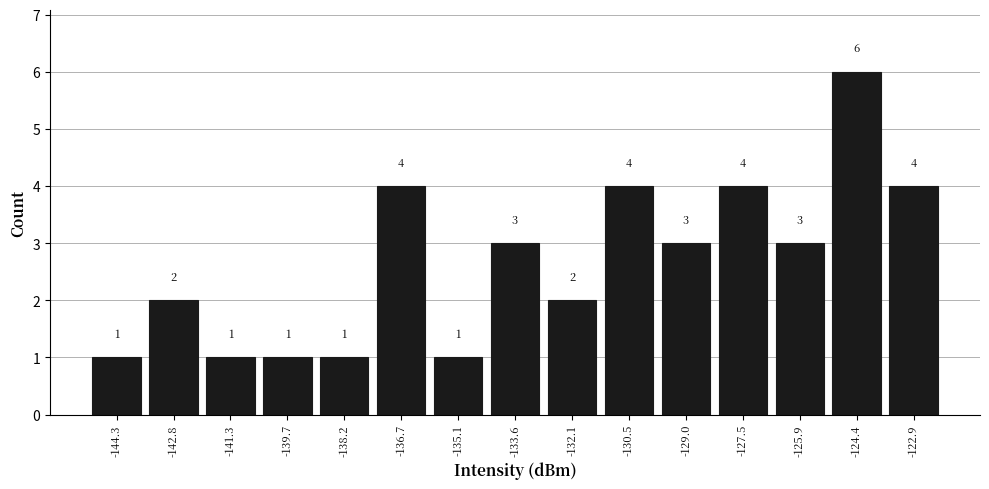

Reading left to right, transcribe this chart: for each bar, give the range it covers on the x-axis and its height. The bar edges are not printed on the chart, so give them approximately, as read against the axis.

-145.2 to -143.6: 1
-143.6 to -142.0: 2
-142.0 to -140.6: 1
-140.6 to -139.0: 1
-139.0 to -137.4: 1
-137.4 to -136.0: 4
-136.0 to -134.4: 1
-134.4 to -132.8: 3
-132.8 to -131.4: 2
-131.4 to -129.8: 4
-129.8 to -128.2: 3
-128.2 to -126.8: 4
-126.8 to -125.2: 3
-125.2 to -123.6: 6
-123.6 to -122.2: 4